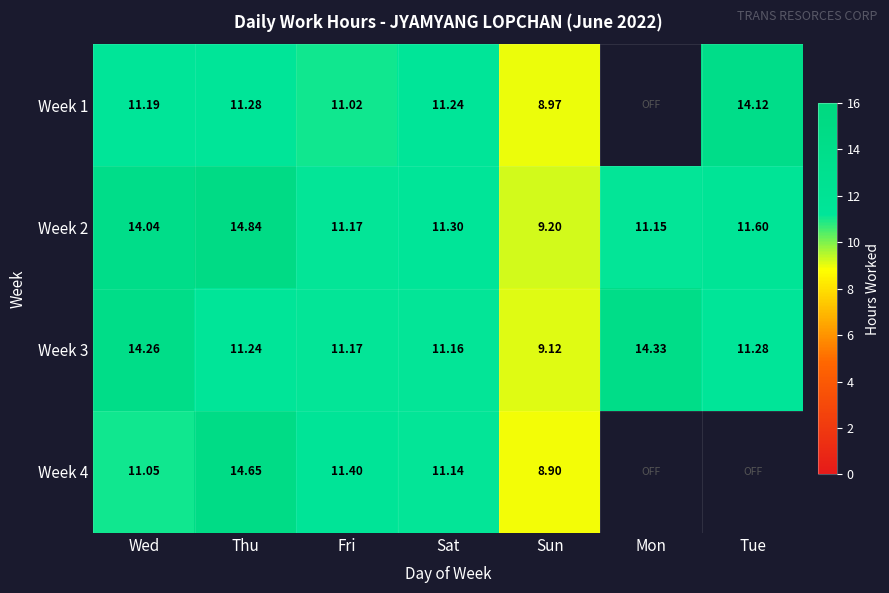

Is the value of Week 1 at Tue greater than the value of Week 4 at Sun?

Yes